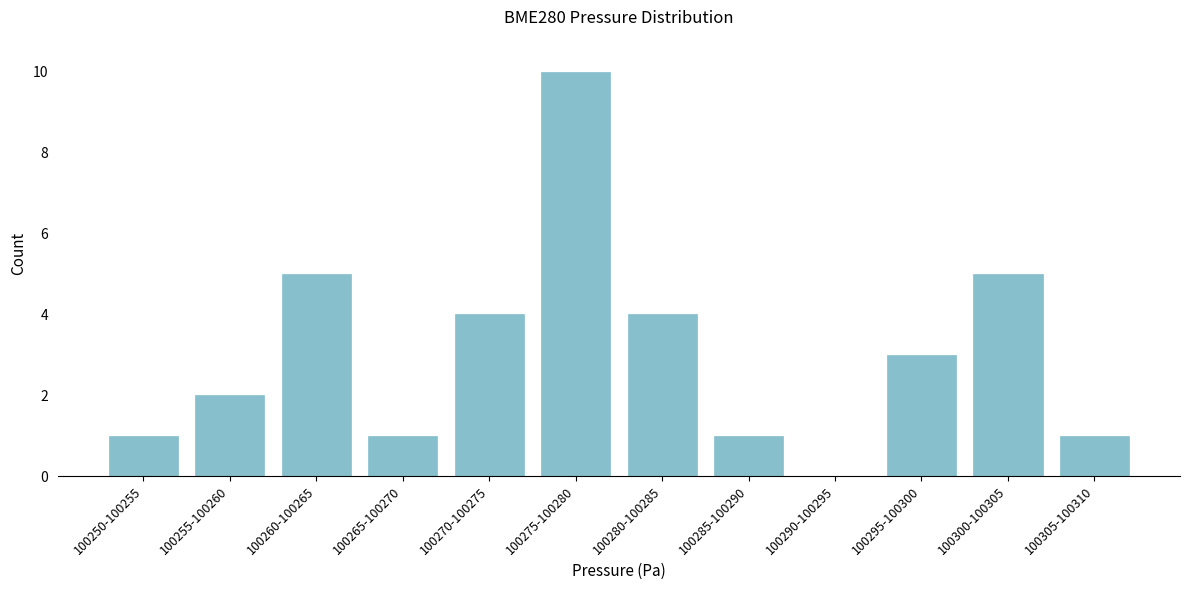

Reading left to right, transcribe all the data shown in this chart.

100250-100255=1	100255-100260=2	100260-100265=5	100265-100270=1	100270-100275=4	100275-100280=10	100280-100285=4	100285-100290=1	100290-100295=0	100295-100300=3	100300-100305=5	100305-100310=1